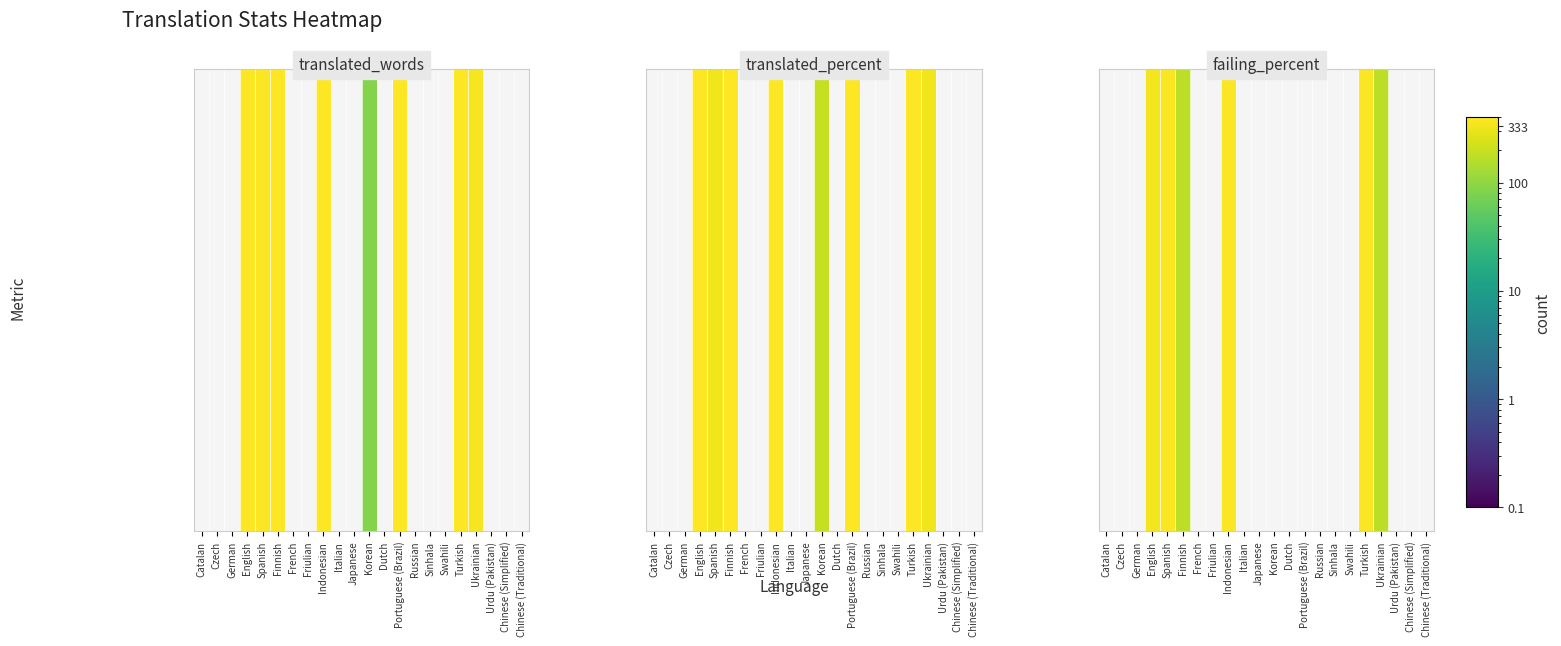

Is it true that the value at Spanish is 18.1?

True